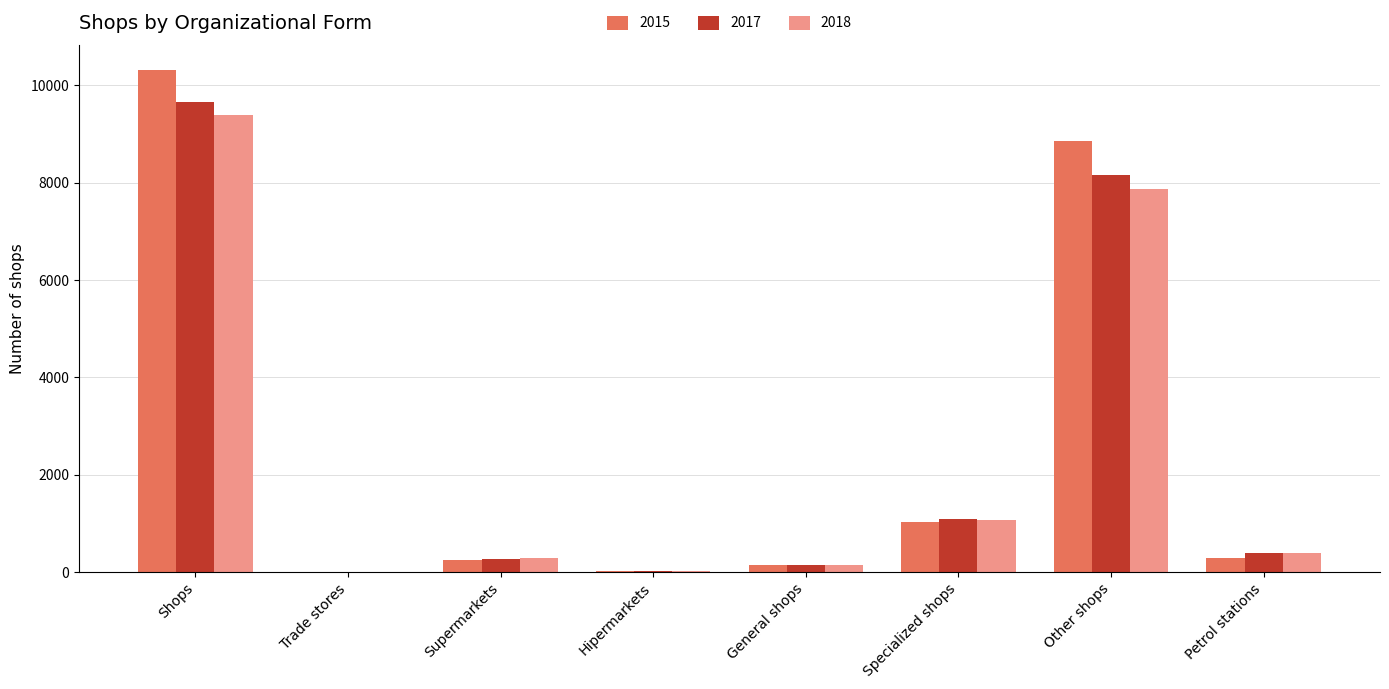

What is the spread (max minus min) of values at General shops?

5